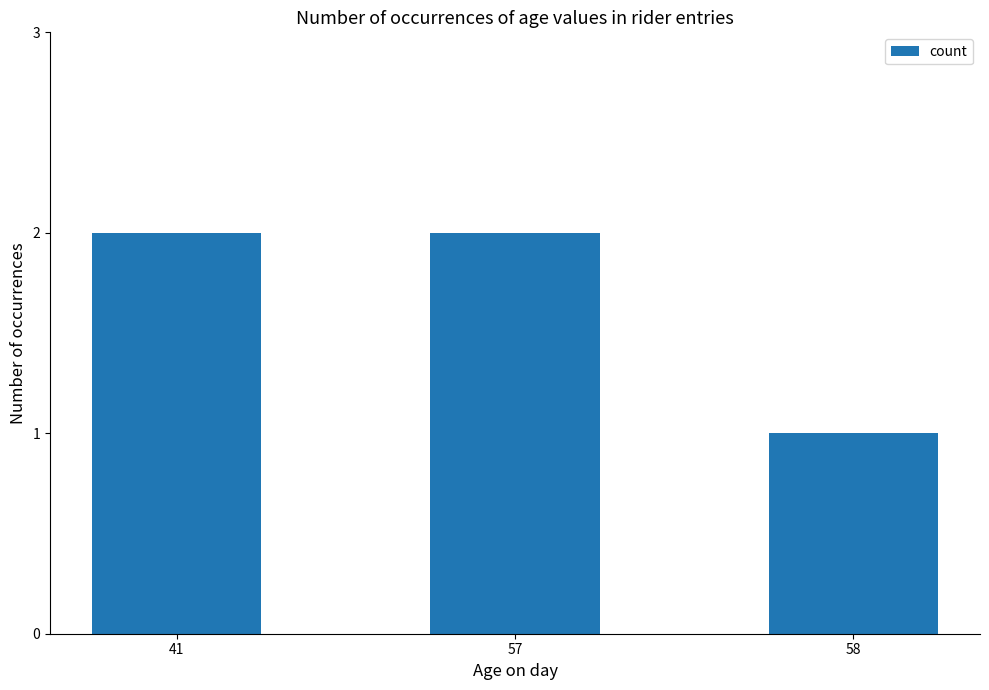

What is the approximate value at 58?

1